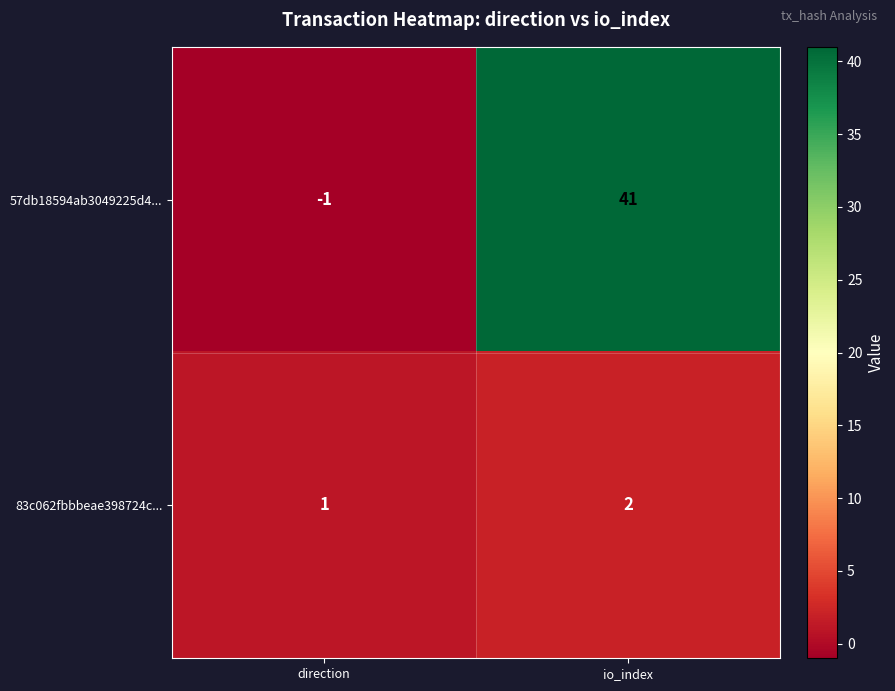

Between direction and io_index, which series saw the biggest shift?

57db18594ab3049225d4...